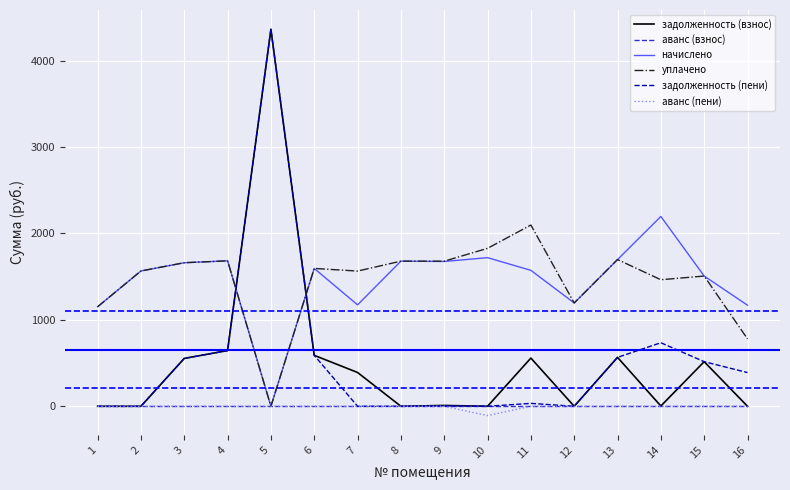

What is the spread (max minus min) of values at 12?

1195.1